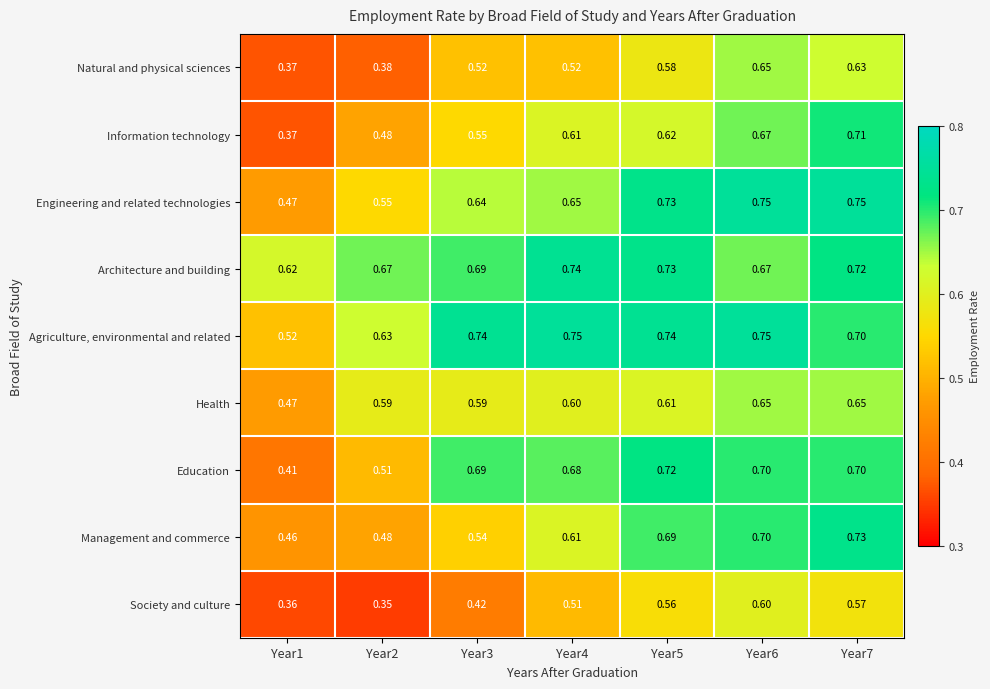

How many distinct data groups are displayed?

9